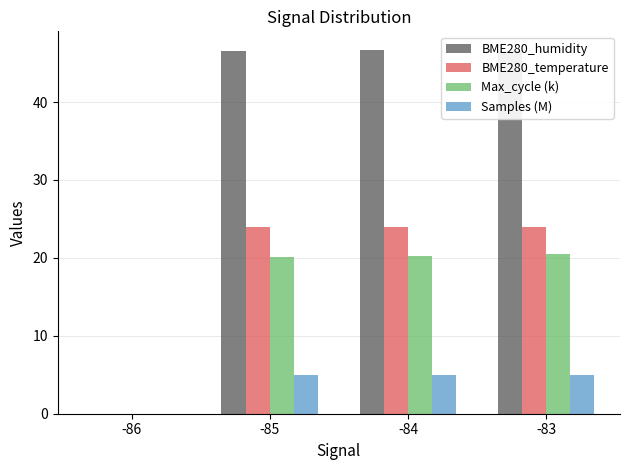

Count the number of data series in this chart.

4